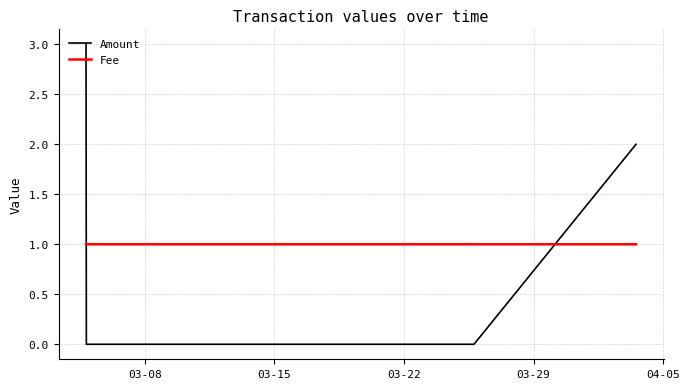

Rank the series by their average value, from lowest to highest.

Fee, Amount